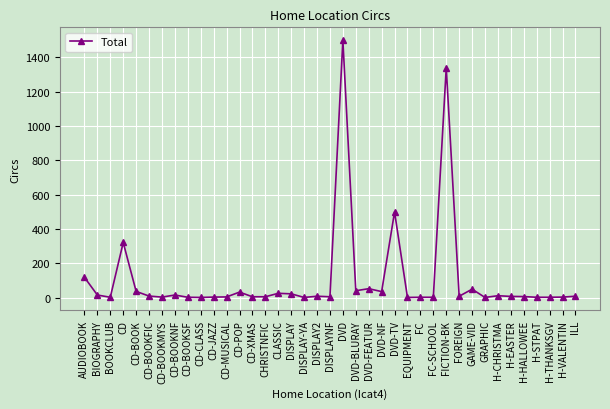

At which label is the value closest to 750?

DVD-TV